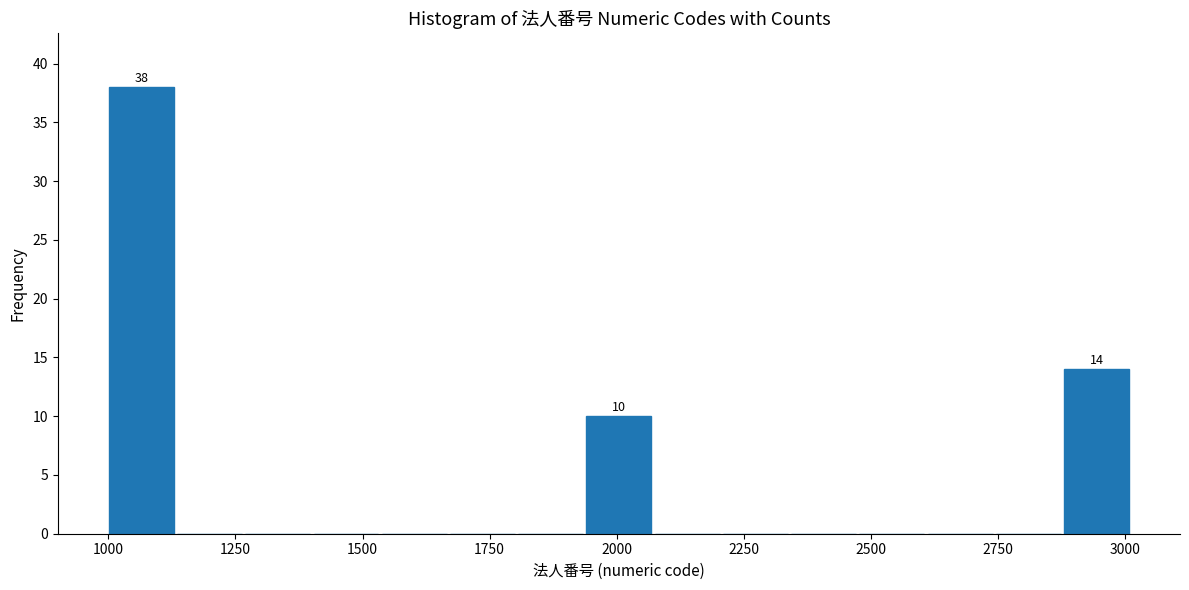

Read against the x-axis, roughly where is the centre of the tallest bar?

1050